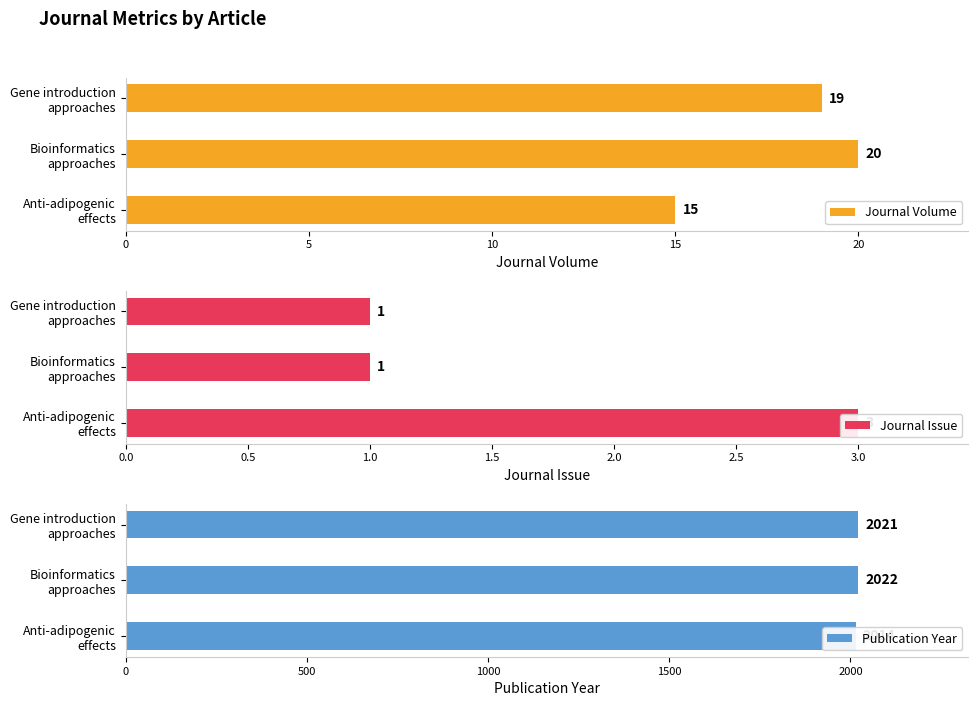

Reading left to right, transcribe all the data shown in this chart.

Journal Volume: 15	20	19
Journal Issue: 3	1	1
Publication Year: 2014	2022	2021